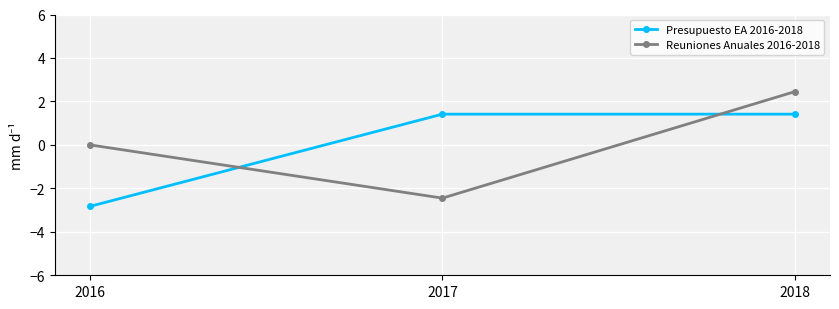

At which category is the sum across all series the highest?

2018